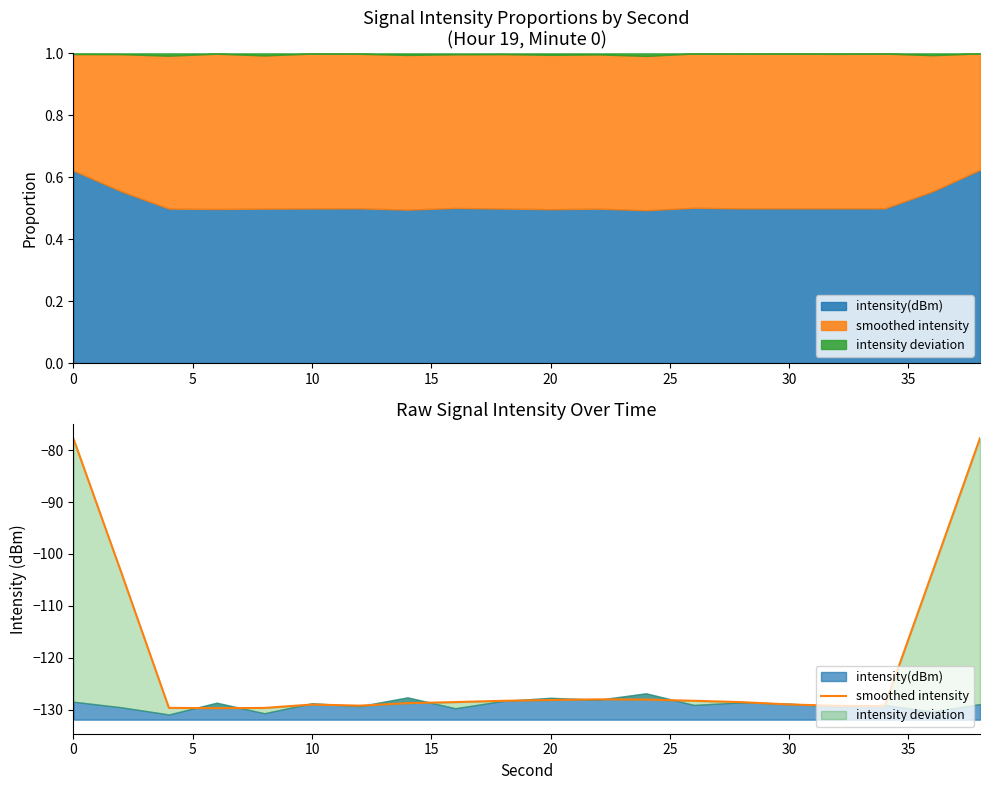

How many points are lower than both their immediate neighbors (excluding endpoints)?

3